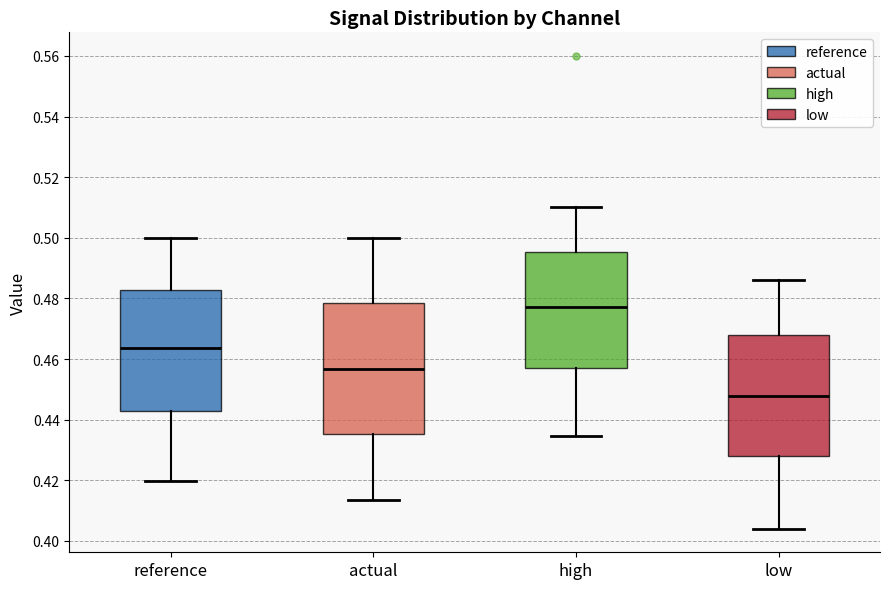

Comparing the boxes themselves (not the whiskers), which one is the tallest?

actual